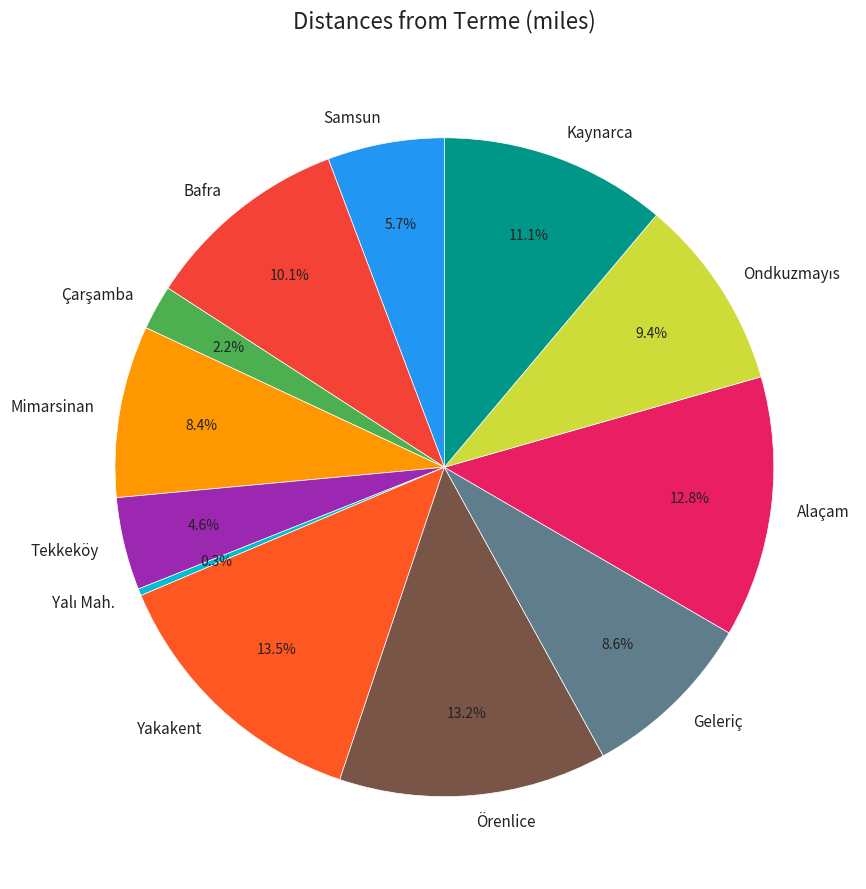

Approximately how many times larger is the value at Kaynarca compared to Geleriç?

1.3